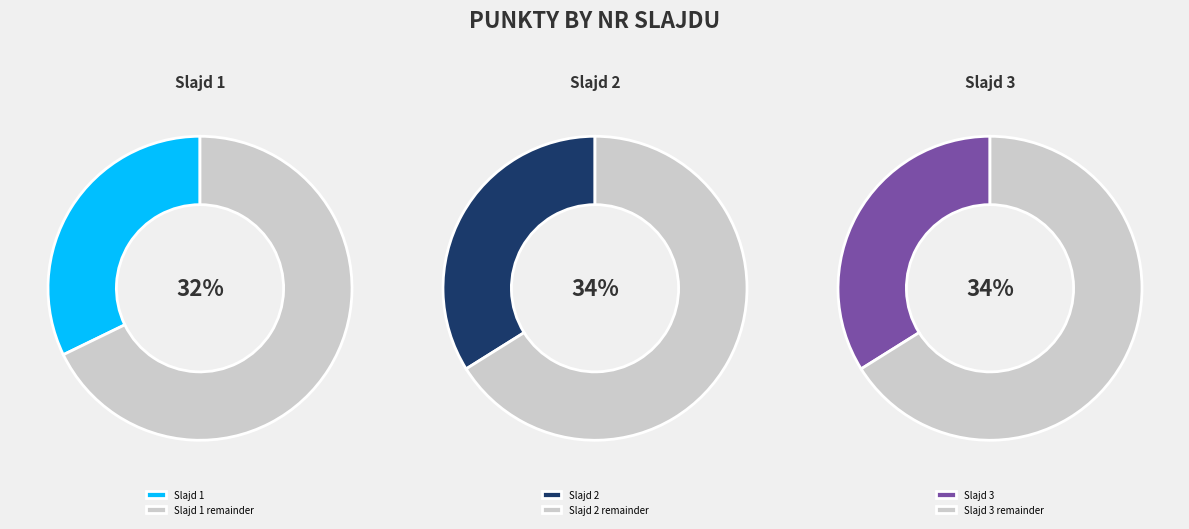

Count the number of slices in the pie.

3